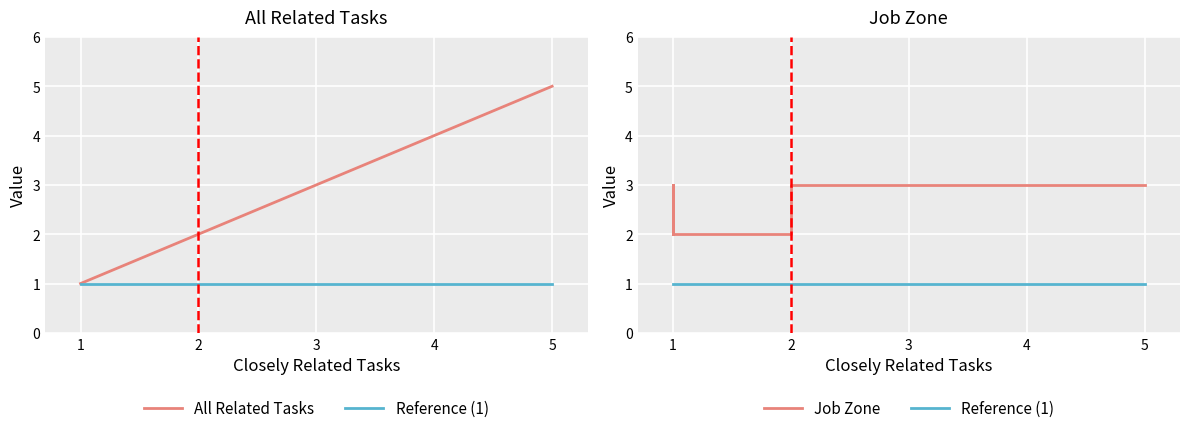

What is the difference between the maximum and minimum values in the Job Zone series?

1